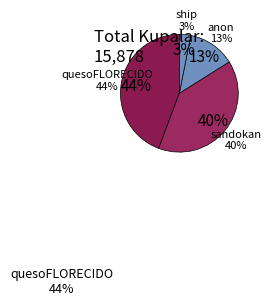

Is sip the majority of the pie?

No